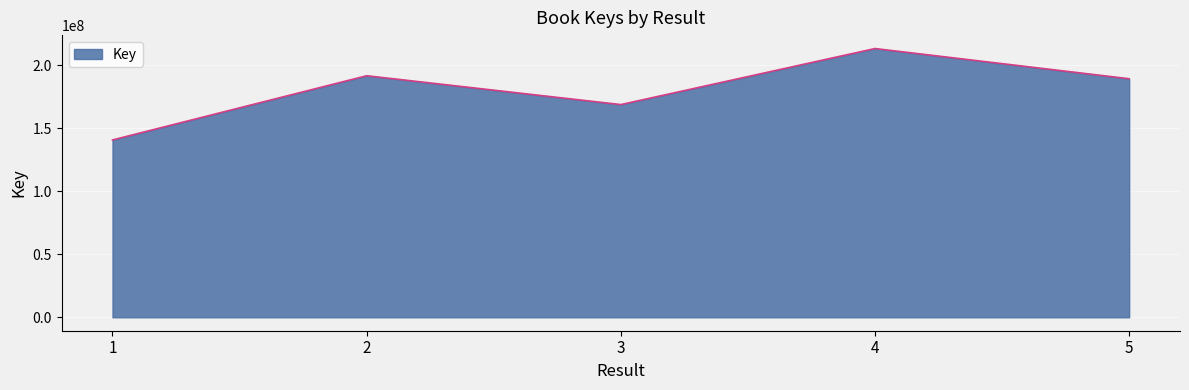

How many lines are shown in the chart?

1